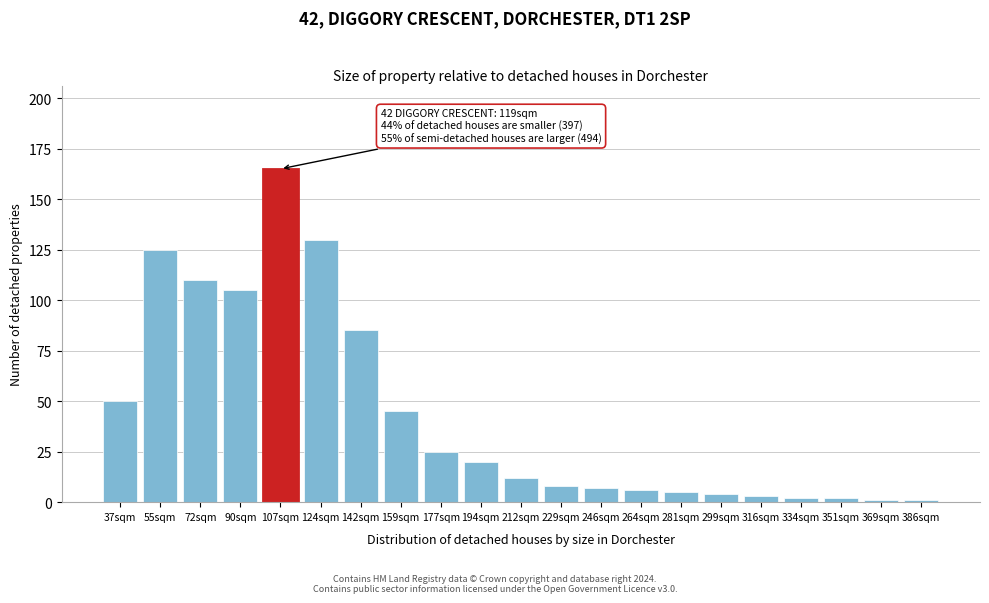

Reading left to right, transcribe all the data shown in this chart.

37sqm=50	55sqm=125	72sqm=110	90sqm=105	107sqm=165	124sqm=130	142sqm=85	159sqm=45	177sqm=25	194sqm=20	212sqm=12	229sqm=8	246sqm=7	264sqm=6	281sqm=5	299sqm=4	316sqm=3	334sqm=2	351sqm=2	369sqm=1	386sqm=1